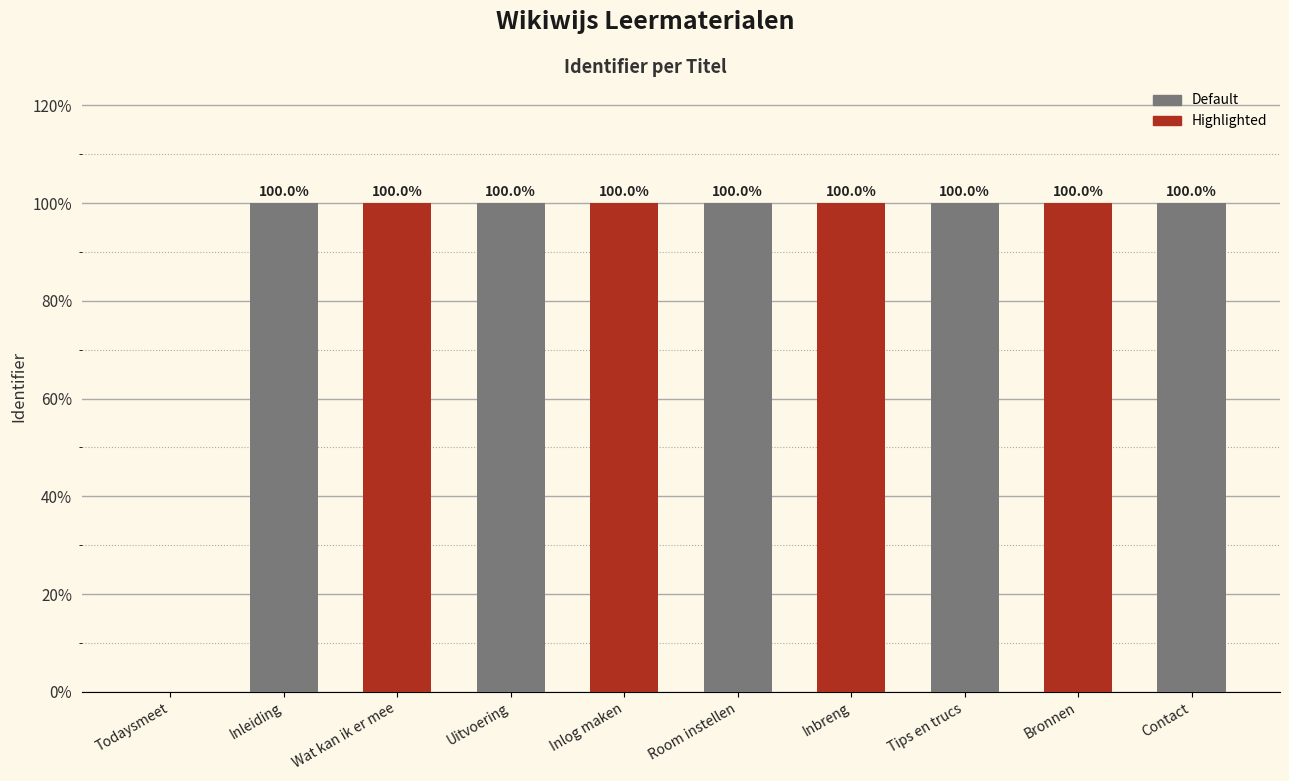

Which has a higher value, Bronnen or Todaysmeet?

Bronnen